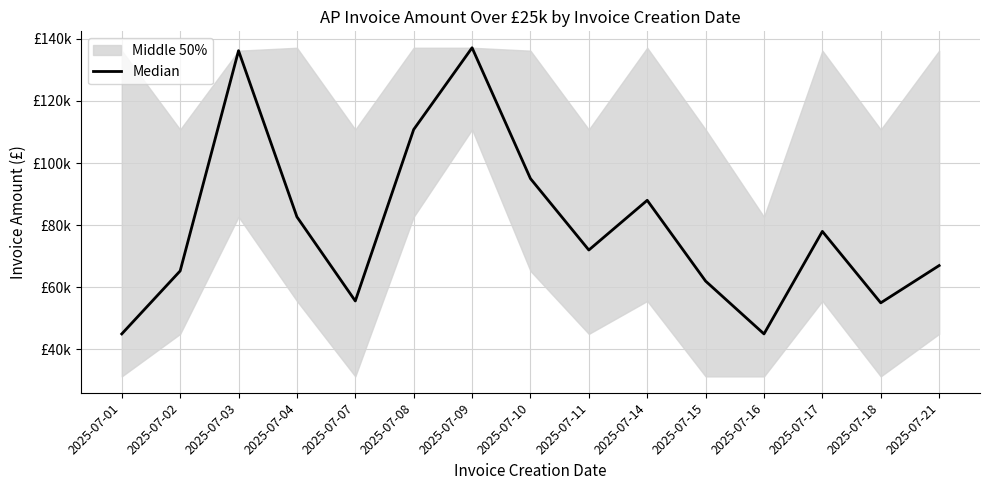

Which category has the lowest value across all series?

2025-07-01